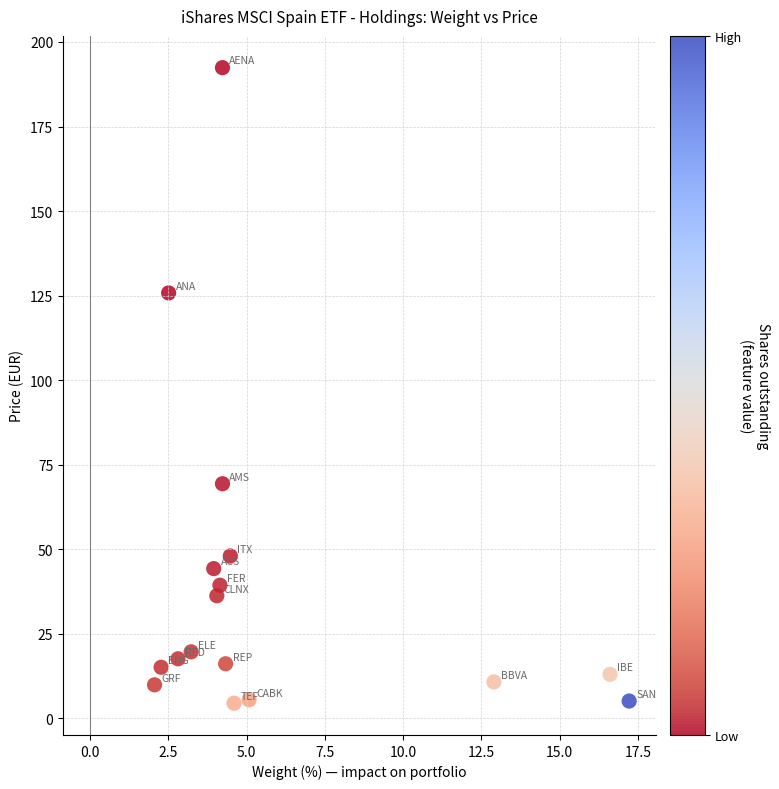

What is the range of Y values (max minus min)?

187.9